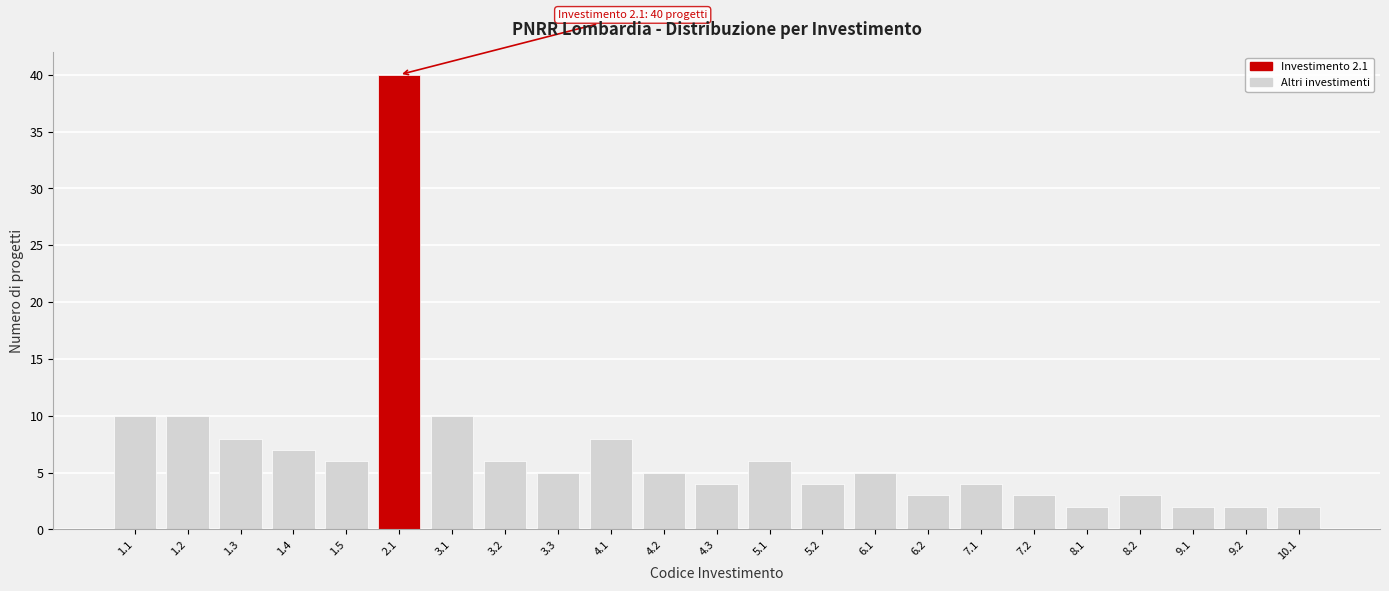

Reading right to left, list all the values displayed in this chart.

10.1=2	9.2=2	9.1=2	8.2=3	8.1=2	7.2=3	7.1=4	6.2=3	6.1=5	5.2=4	5.1=6	4.3=4	4.2=5	4.1=8	3.3=5	3.2=6	3.1=10	2.1=40	1.5=6	1.4=7	1.3=8	1.2=10	1.1=10